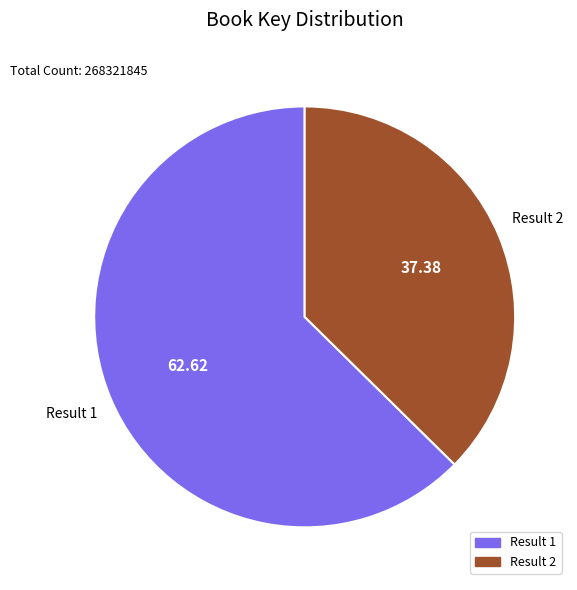

Which category has the biggest portion of the pie?

Result 1